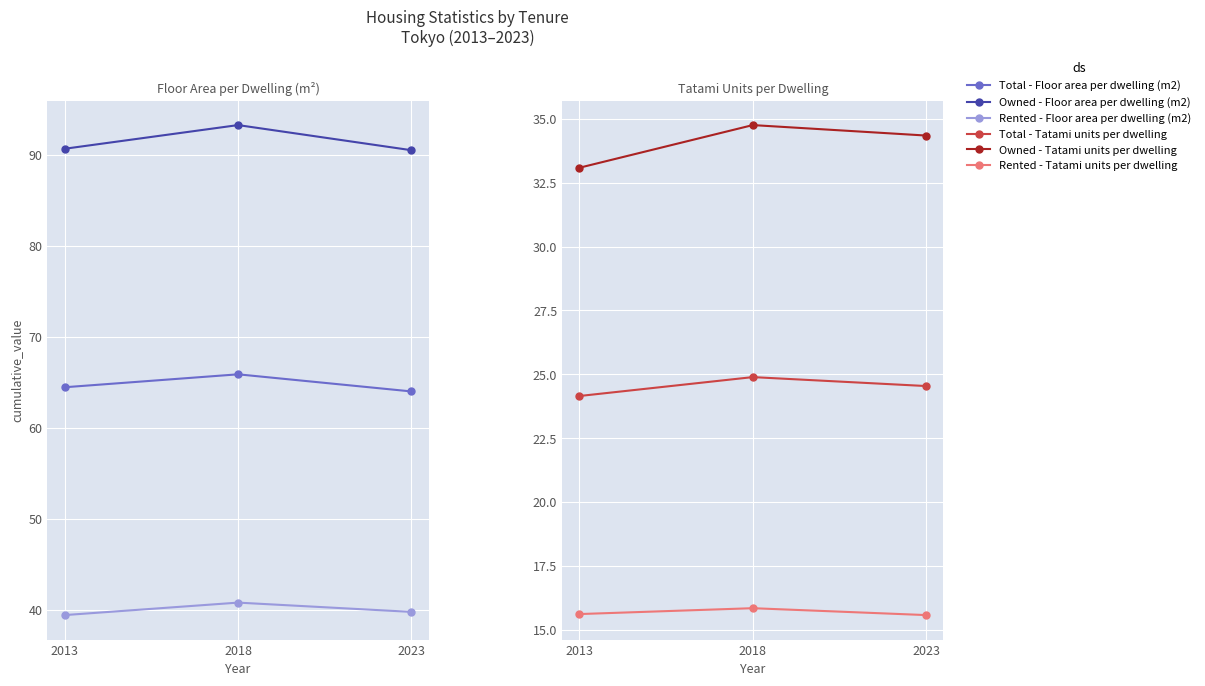

Which series changed the most between 2013 and 2023?

Owned - Tatami units per dwelling